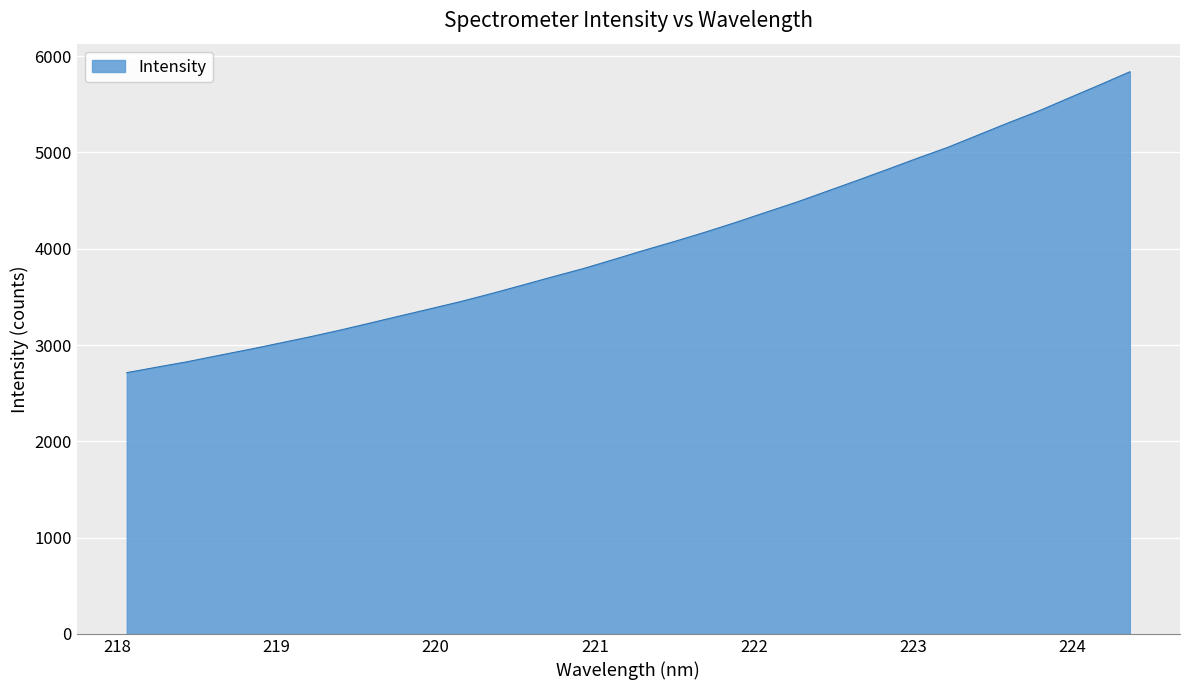

What is the greatest value displayed?

5837.9